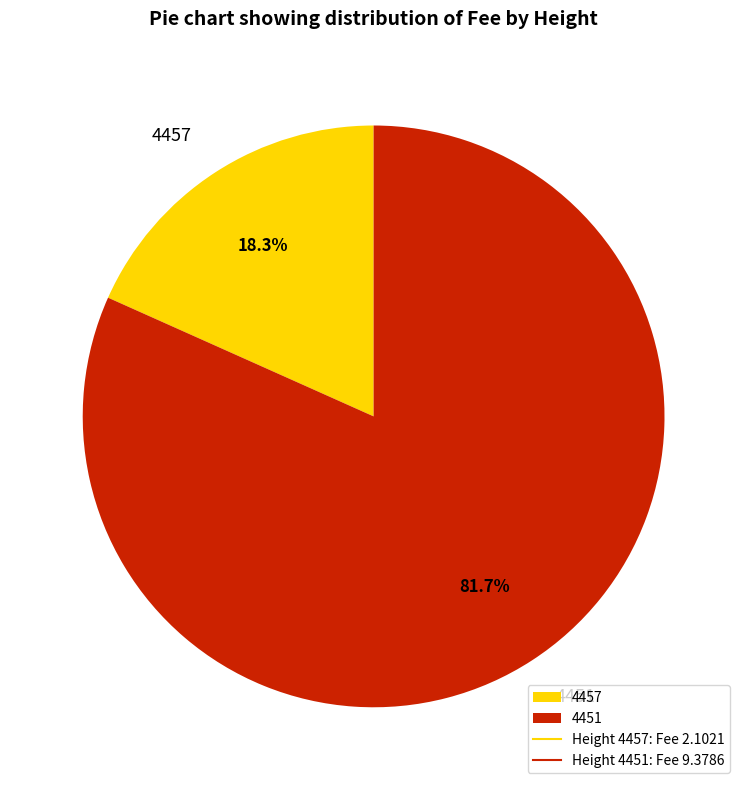

Combined, do 4457 and 4451 account for over 50%?

Yes